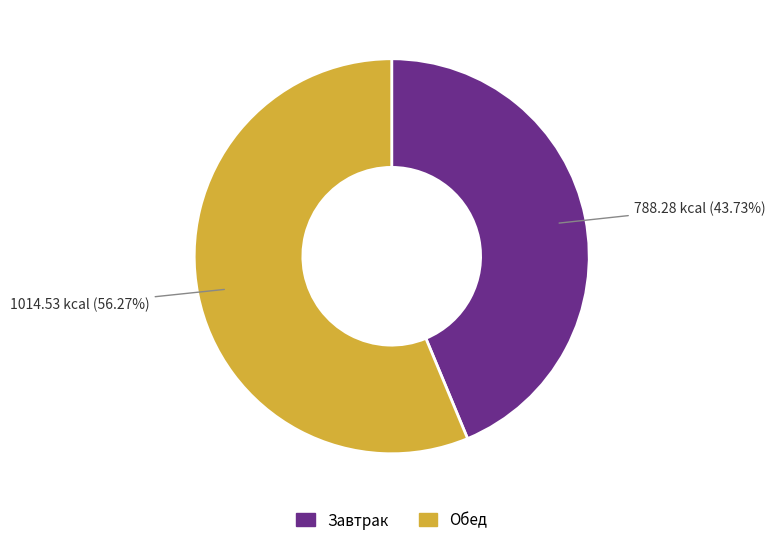

To the nearest percent, what is the average slice percentage?

50%